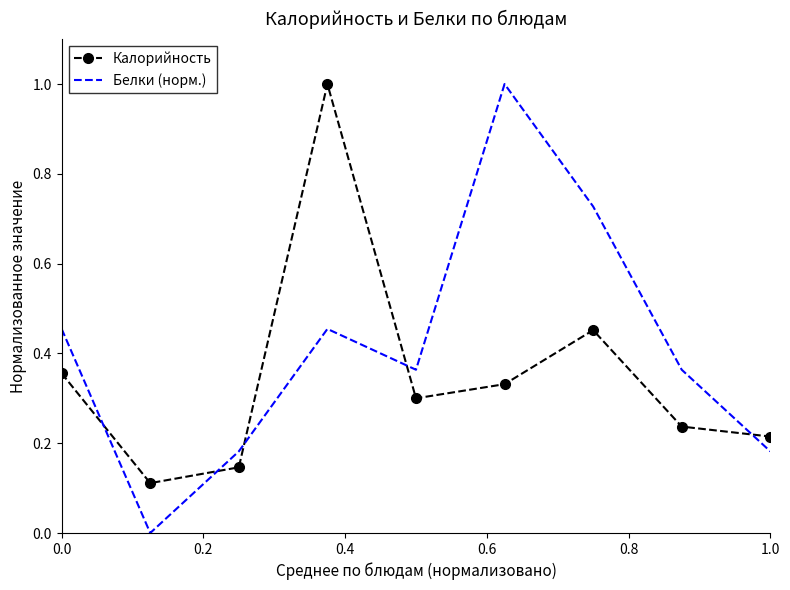

List the series in order of their overall mean, lowest first.

Калорийность, Белки (норм.)